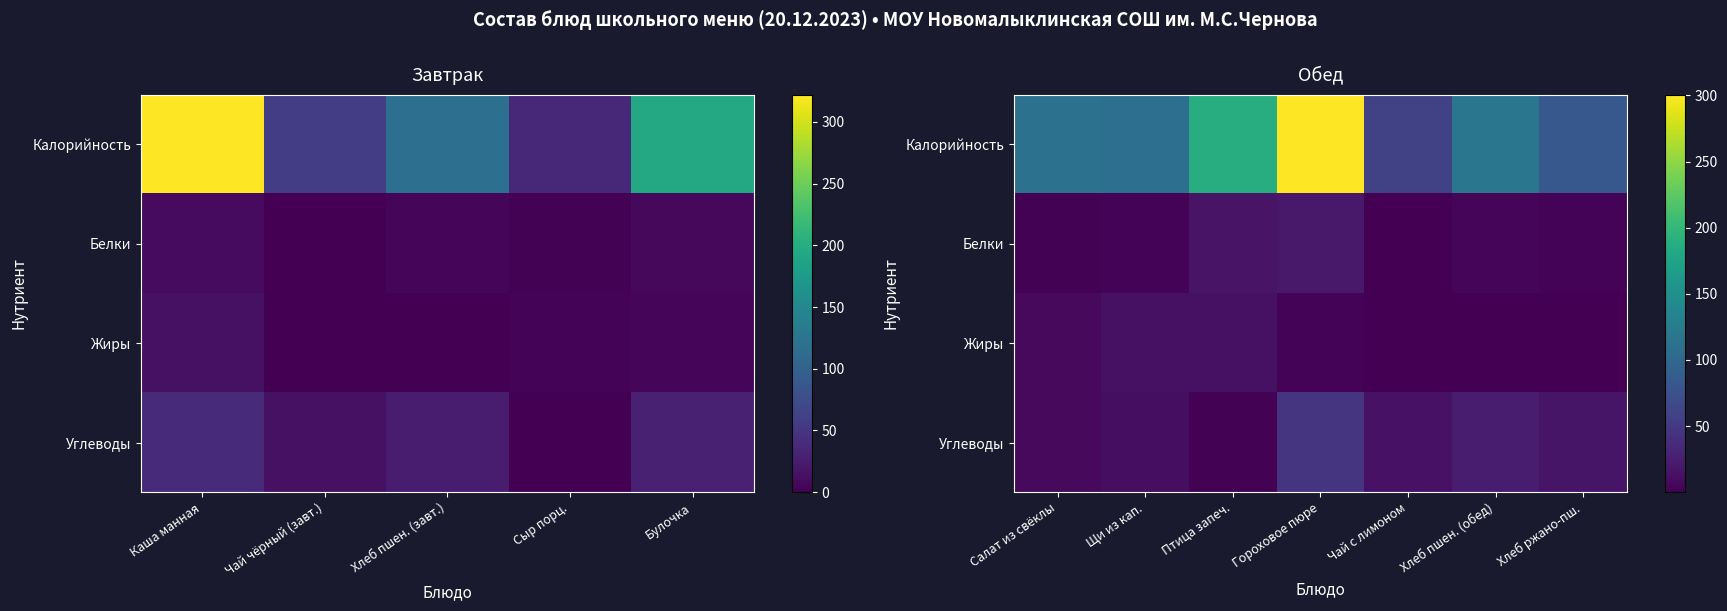

Count the number of data series in this chart.

4